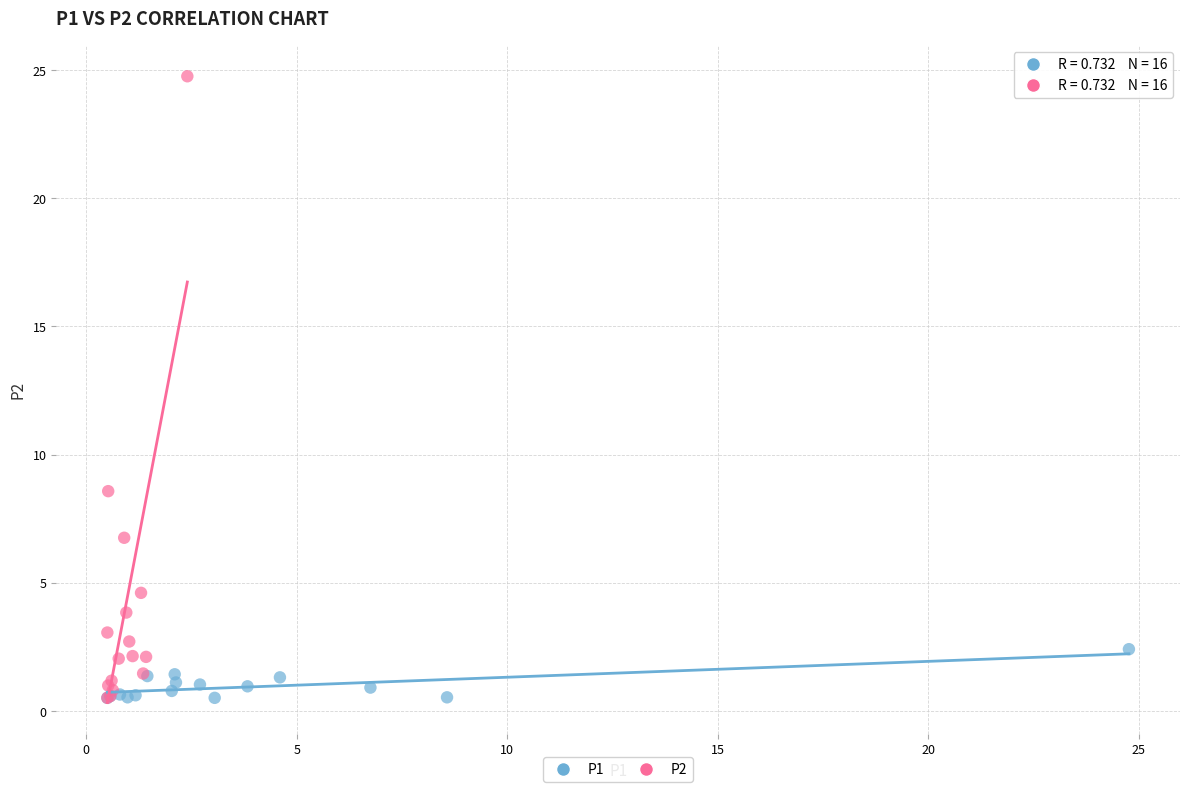

Which series has the largest Y range (max minus min)?

P2